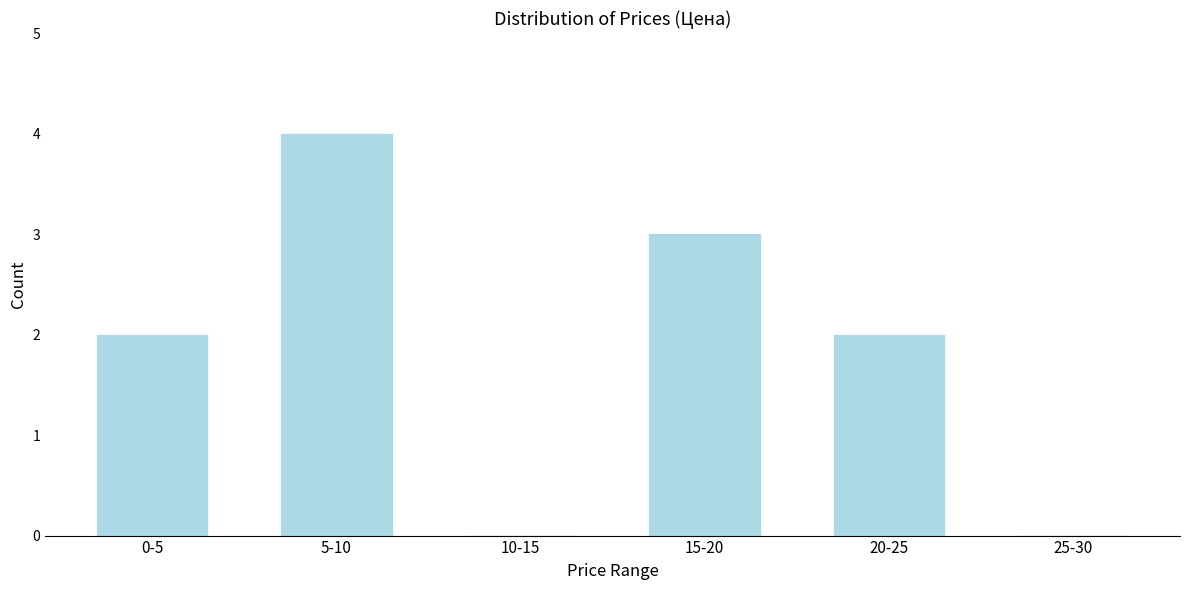

Reading left to right, extract all data points from this chart.

0-5=2	5-10=4	10-15=0	15-20=3	20-25=2	25-30=0